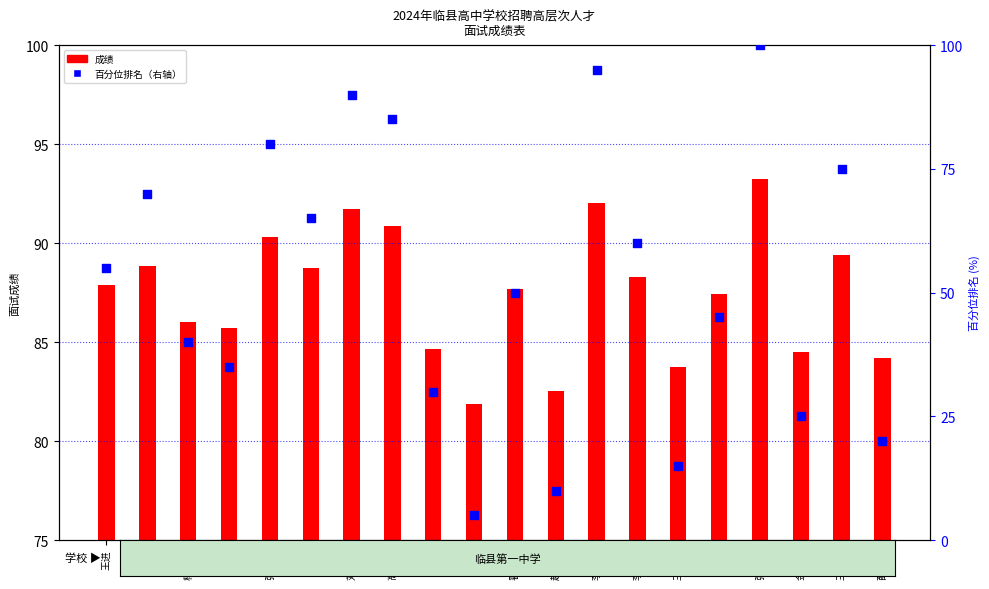

Is the value of 百分位排名 at 张慧敏 greater than the value of 成绩 at 张晋玉?

Yes